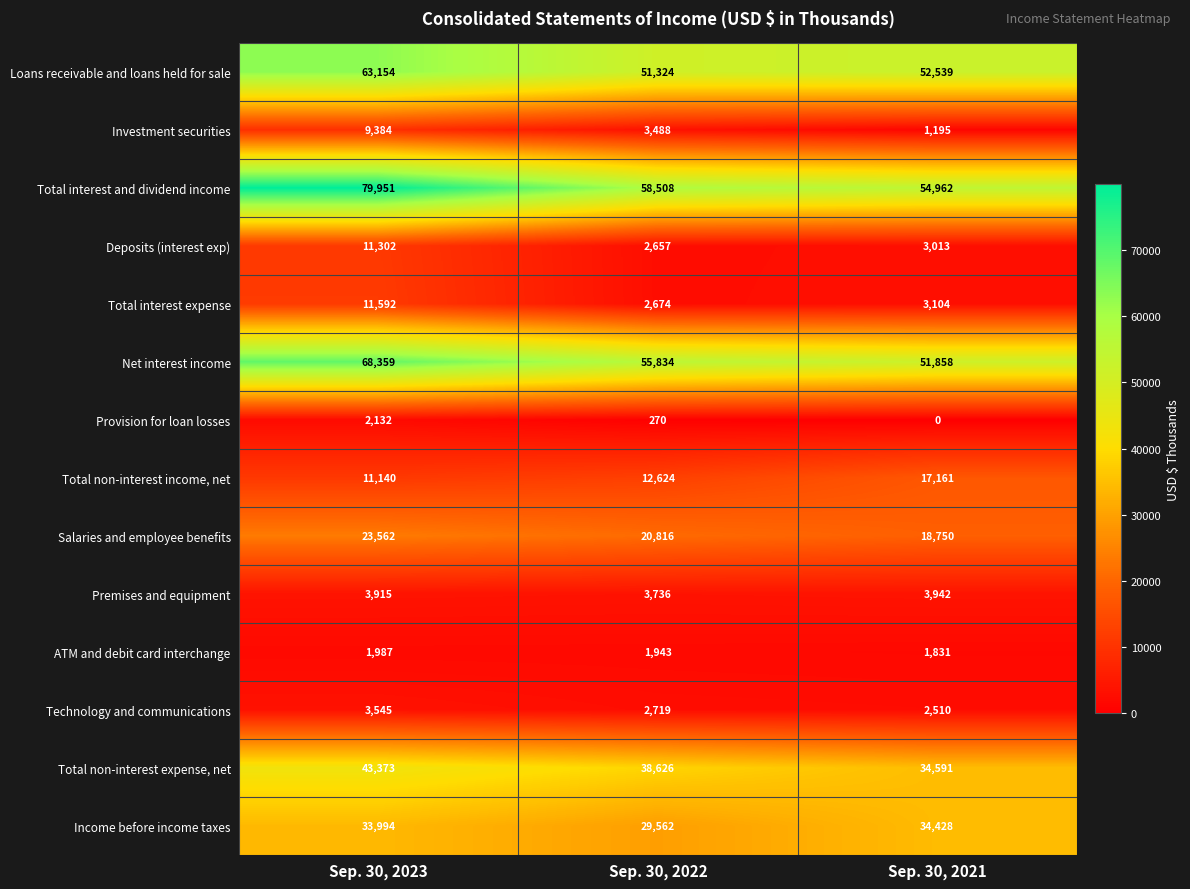

What is the total value across all series at Sep. 30, 2021?

279884